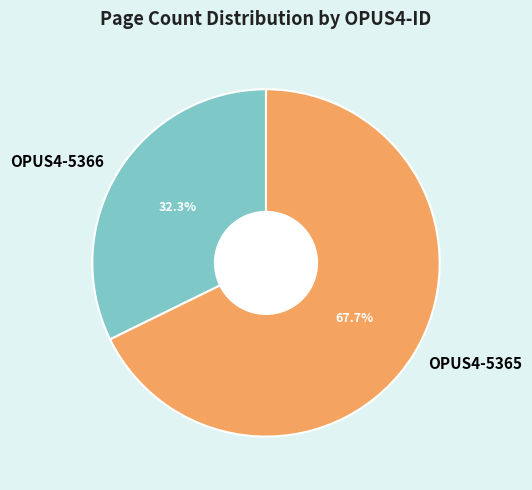

Count the number of slices in the pie.

2